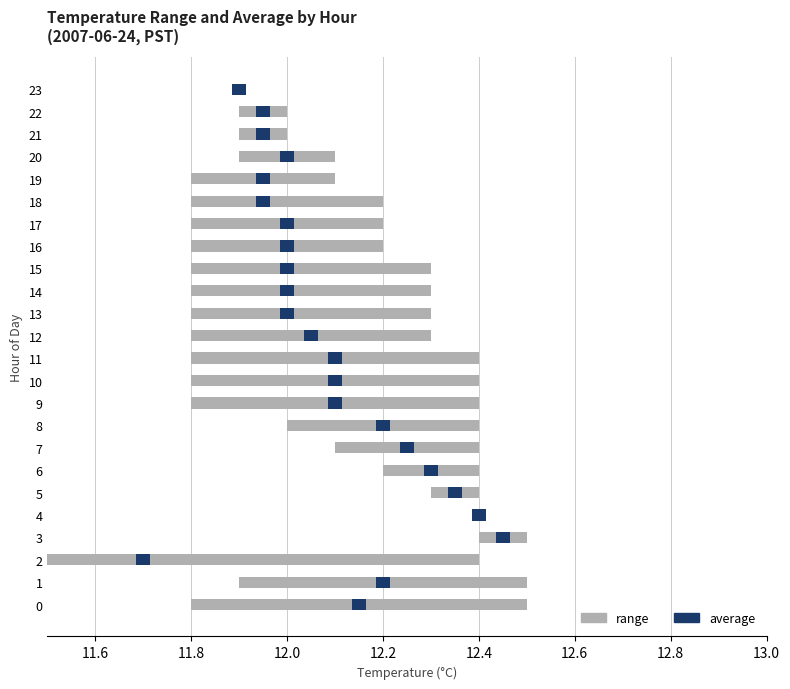

What value does the avg_temp series have at 18?

11.9